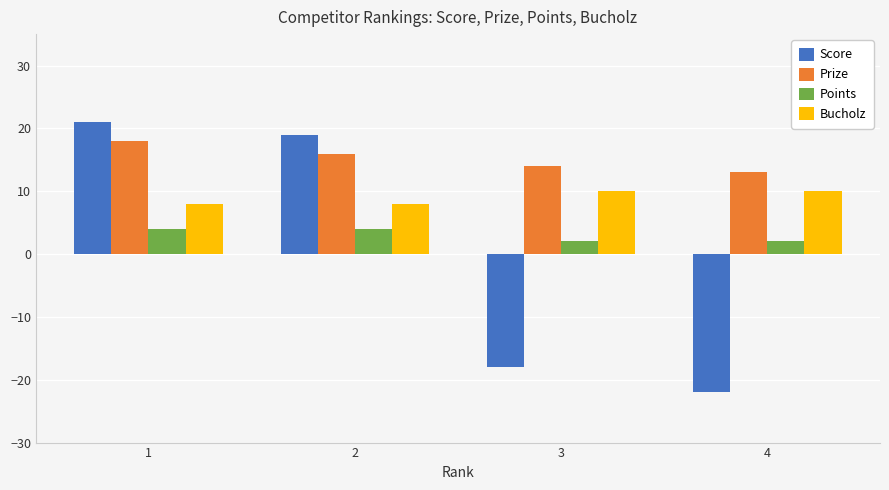

The Score series shows -18 at 3. True or false?

True